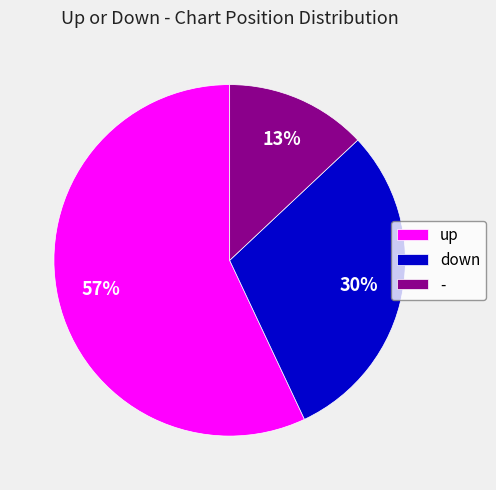

Rank the categories by value from lowest to highest.

-, down, up